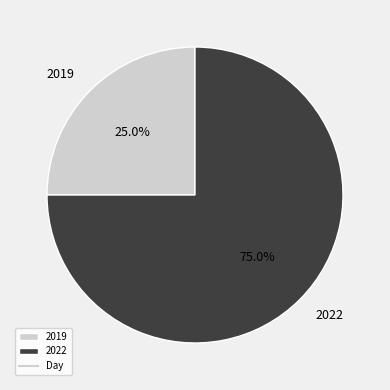

To the nearest percent, what is the combined percentage of 2022 and 2019?

100%